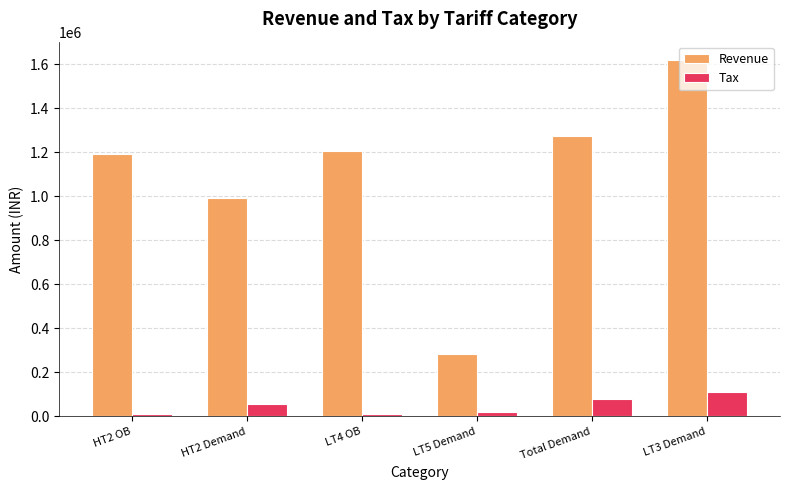

The value of Revenue at Total Demand is 1276108.7. True or false?

True